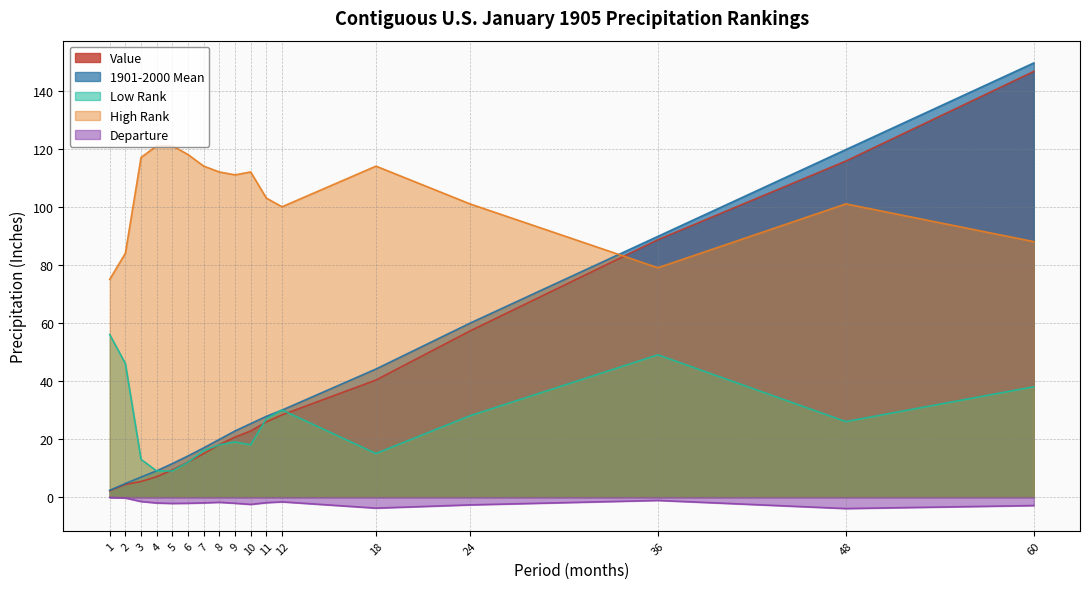

Where is High Rank nearest to the value 98?

12